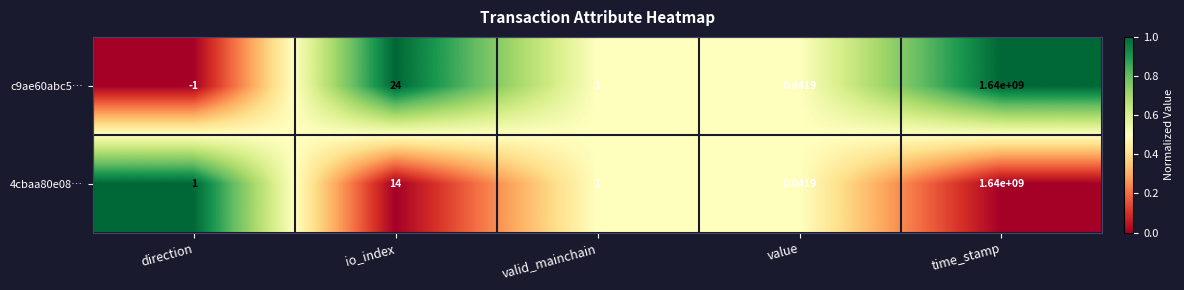

How many series are shown in this chart?

2